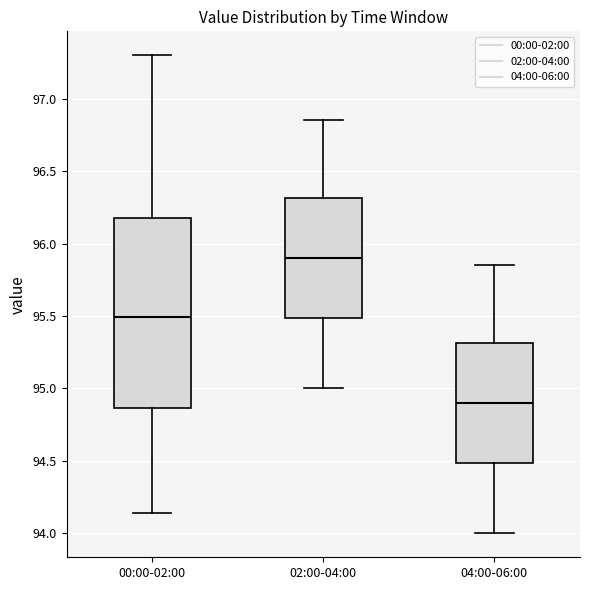

Reading left to right, read every box against the y-axis: the position of its median line, the range the box covers, and the ends of its whiskers. The values are not printed on the chart, so give them approximately, as read against the axis.

00:00-02:00: median 95.50, box 94.85 to 96.20, whiskers 94.15 to 97.30
02:00-04:00: median 95.90, box 95.50 to 96.30, whiskers 95.00 to 96.85
04:00-06:00: median 94.90, box 94.50 to 95.30, whiskers 94.00 to 95.85